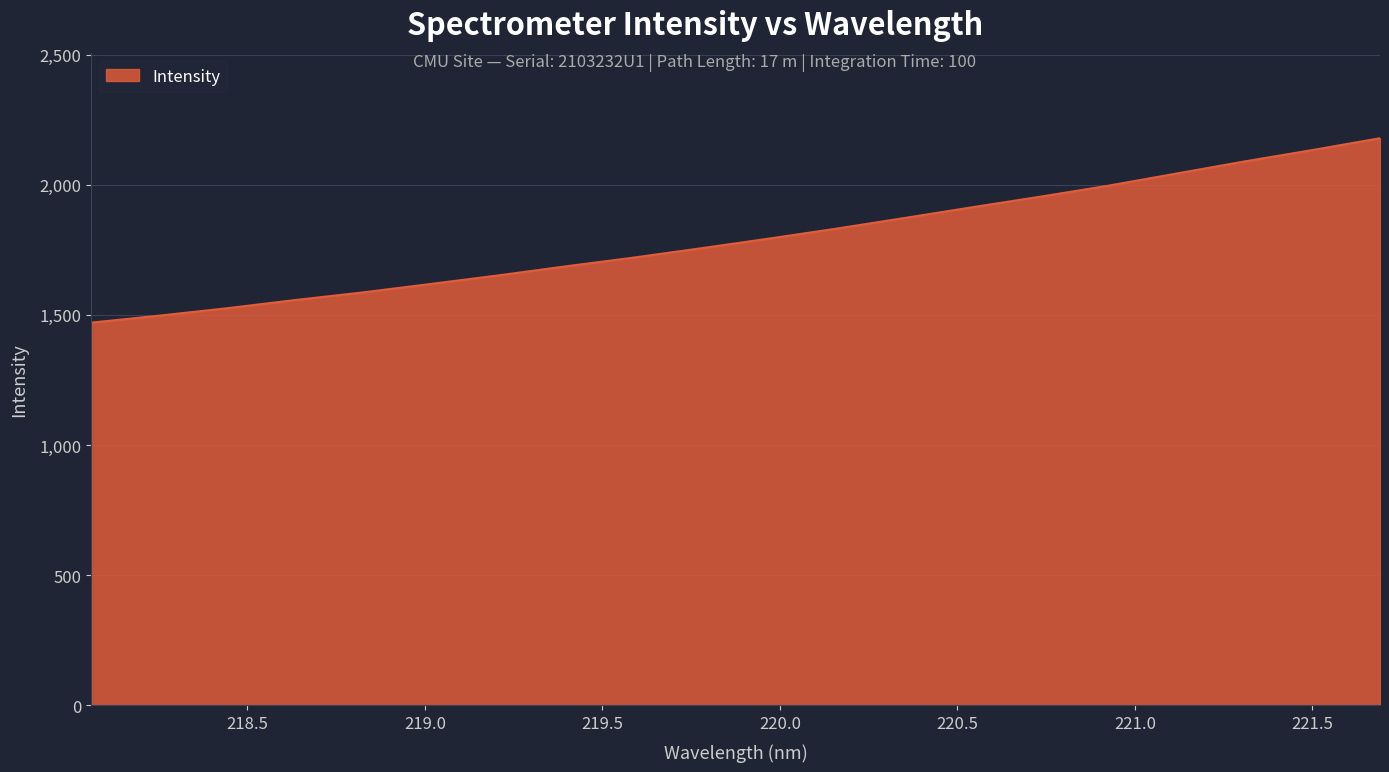

What is the sum of all values?

35879.7